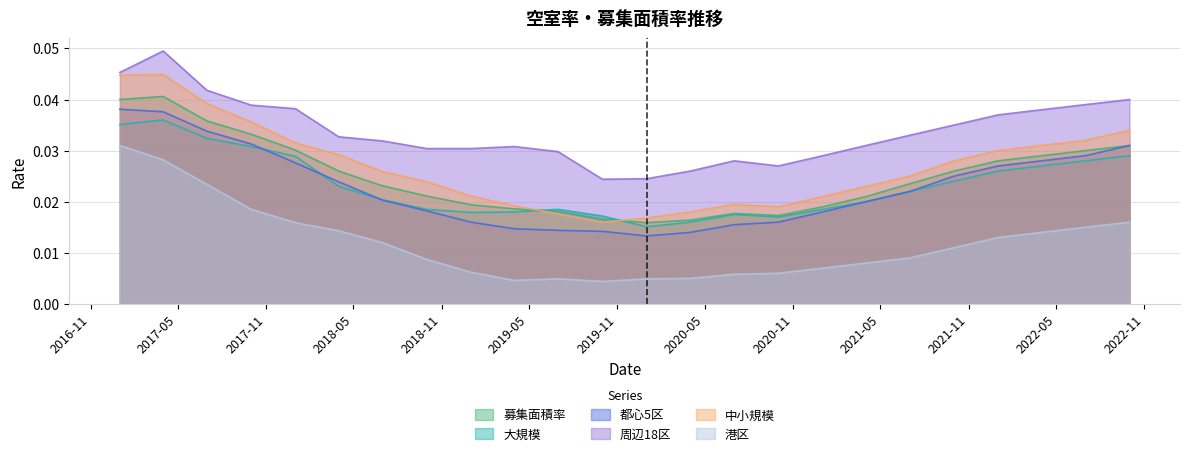

The value of 港区 at 2019-04-01 is 0.0. True or false?

True